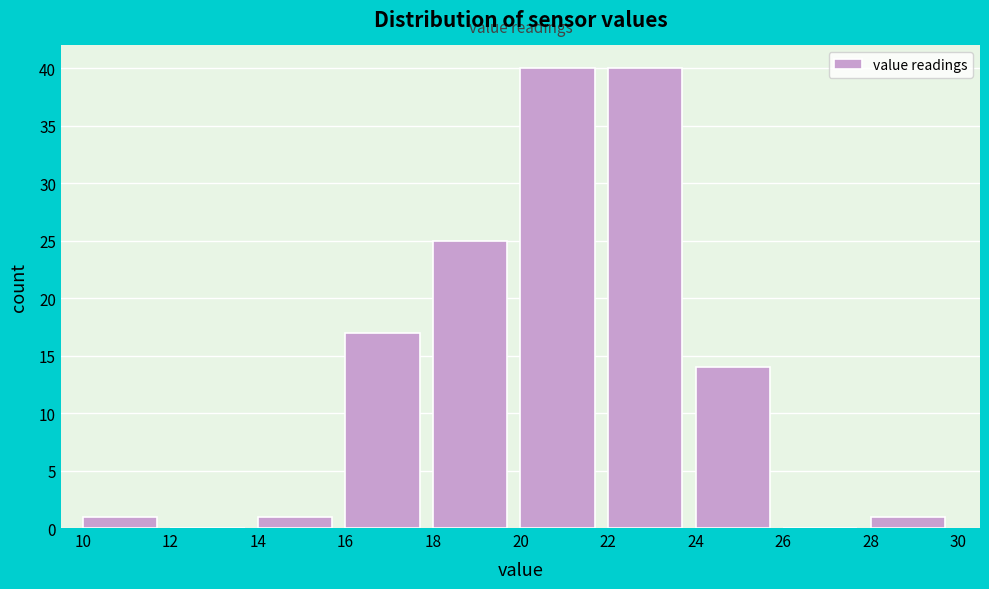

Reading left to right, transcribe this chart: for each bar, give the range it covers on the x-axis and its height. The values are not printed on the chart, so give them approximately, as read against the axis.

10 to 12: 1
12 to 14: 0
14 to 16: 1
16 to 18: 17
18 to 20: 25
20 to 22: 40
22 to 24: 40
24 to 26: 14
26 to 28: 0
28 to 30: 1